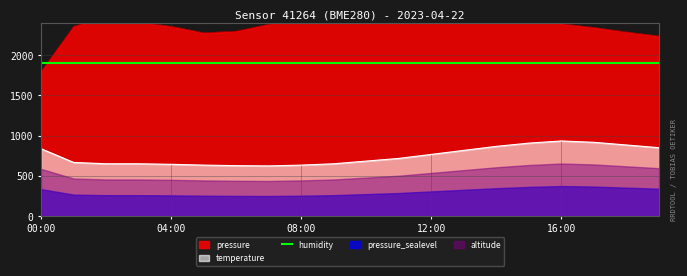

What is the value of the temperature point at the 18th from the left?

916.7